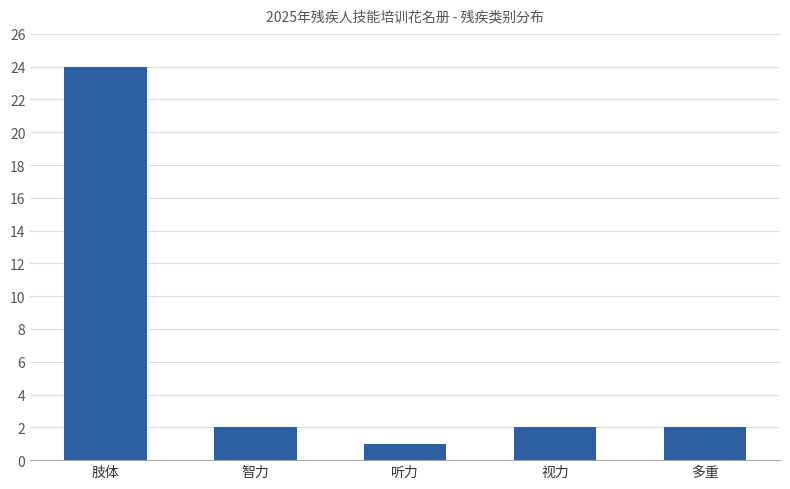

Reading right to left, what are all the values shown in this chart?

多重=2	视力=2	听力=1	智力=2	肢体=24